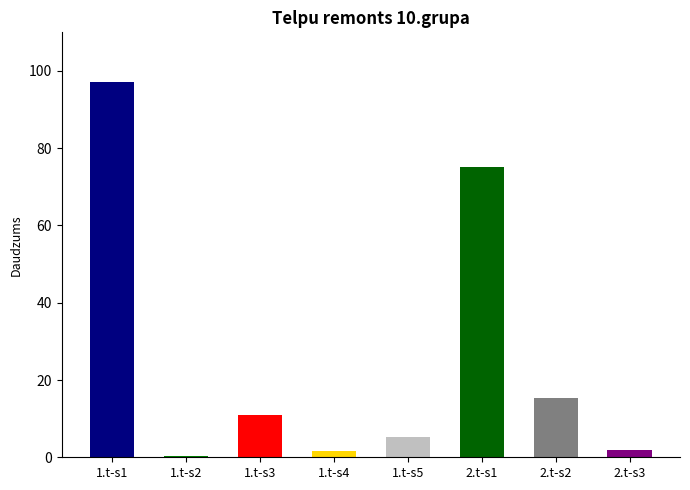

Is it true that the value at 1.t-s1 is 97.2?

True